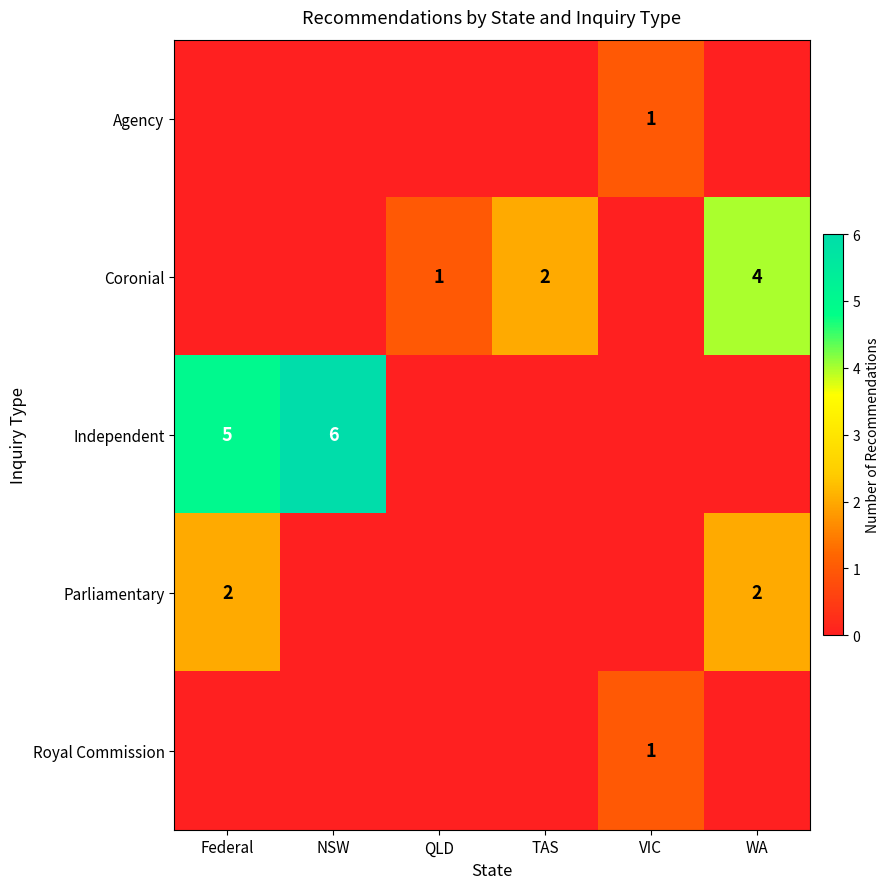

Is it true that Independent equals 8 at NSW?

False